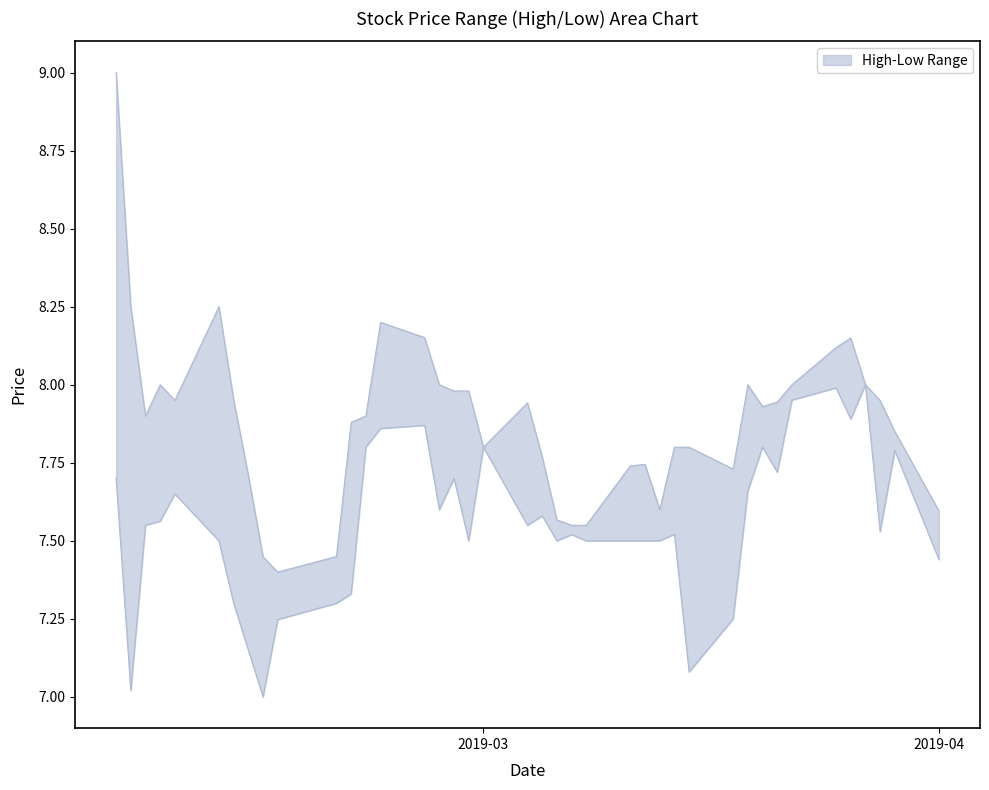

Rank the series by their maximum value, from highest to lowest.

High, Low